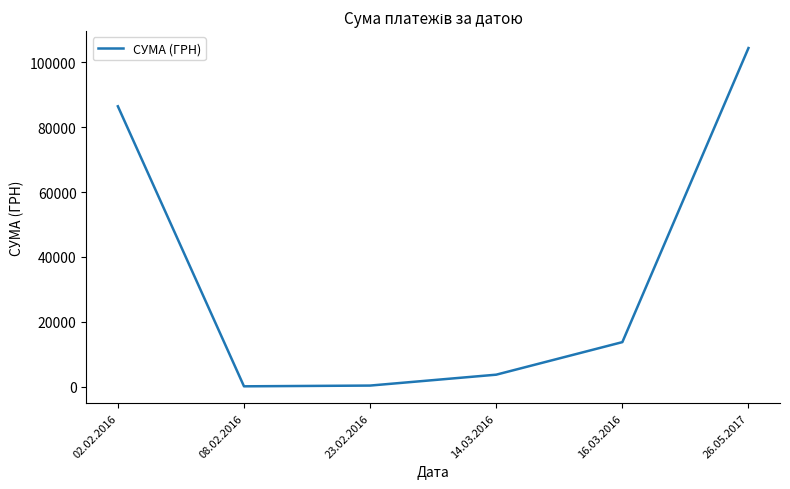

True or false: the data shows 13757.5 at 16.03.2016.

True